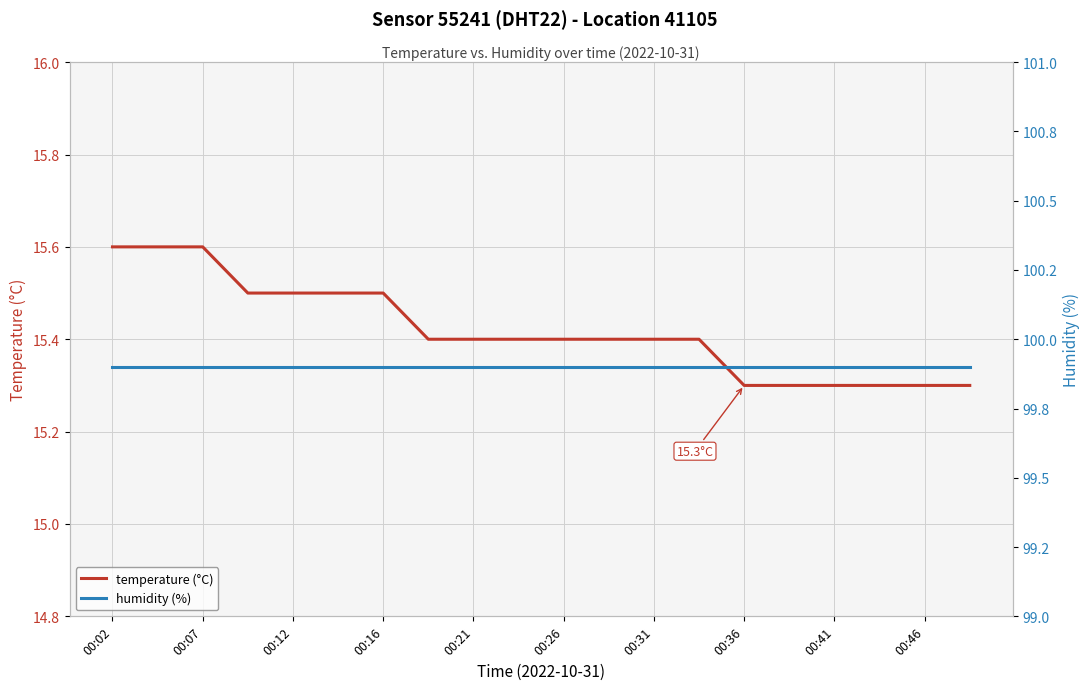

True or false: temperature and humidity cross at least once.

False